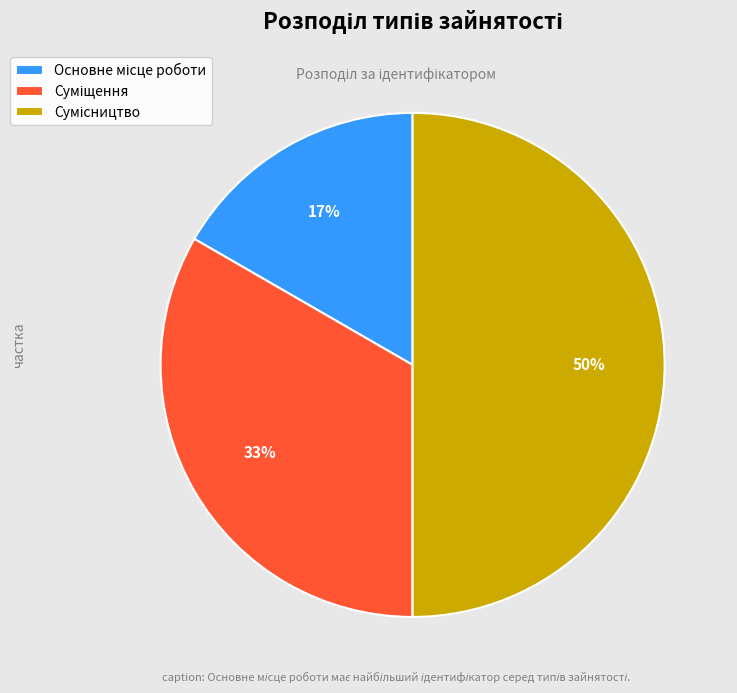

To the nearest percent, what is the average slice percentage?

33%